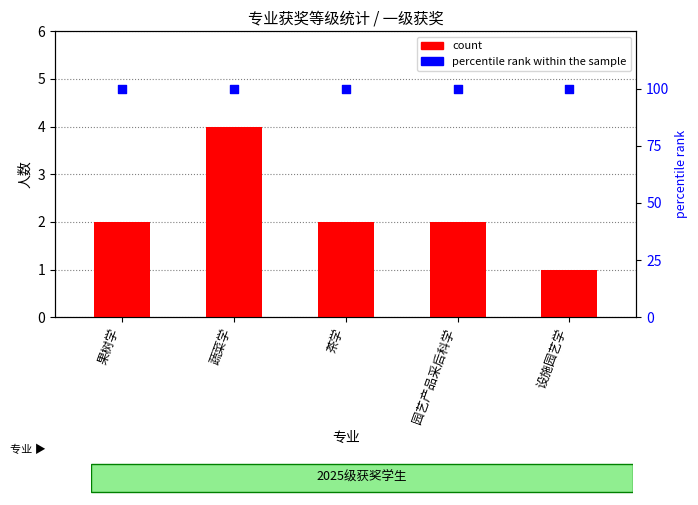

Which series contains the highest Y value?

percentile rank within the sample